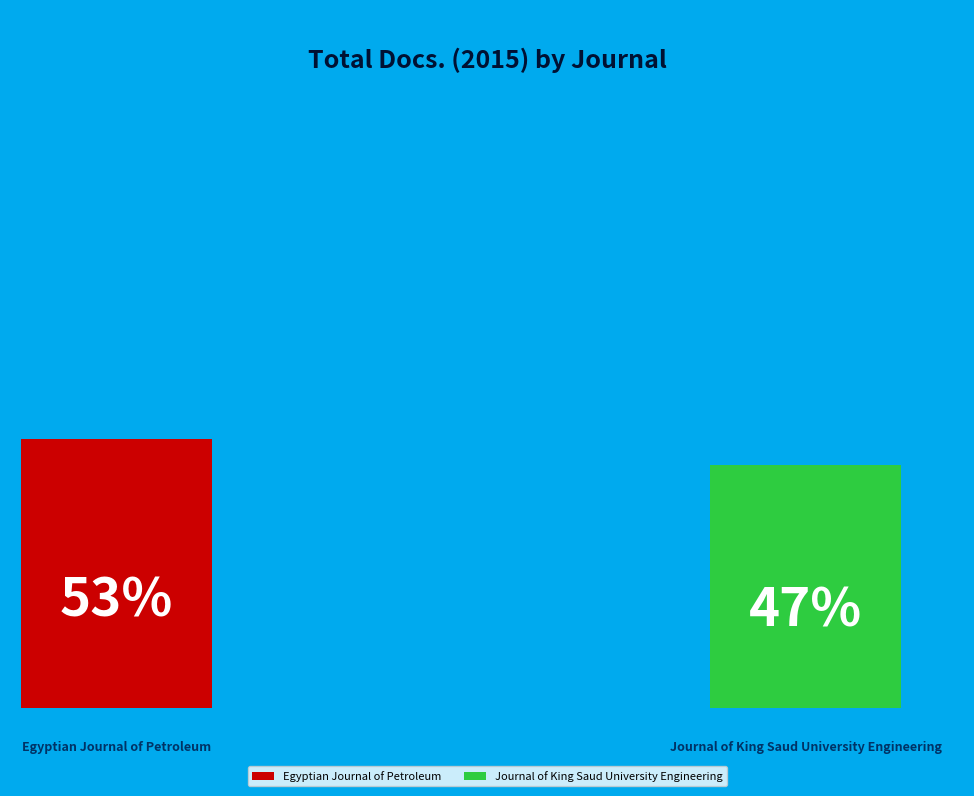

To the nearest percent, what percentage of the pie is Journal of King Saud University Engineering?

47%